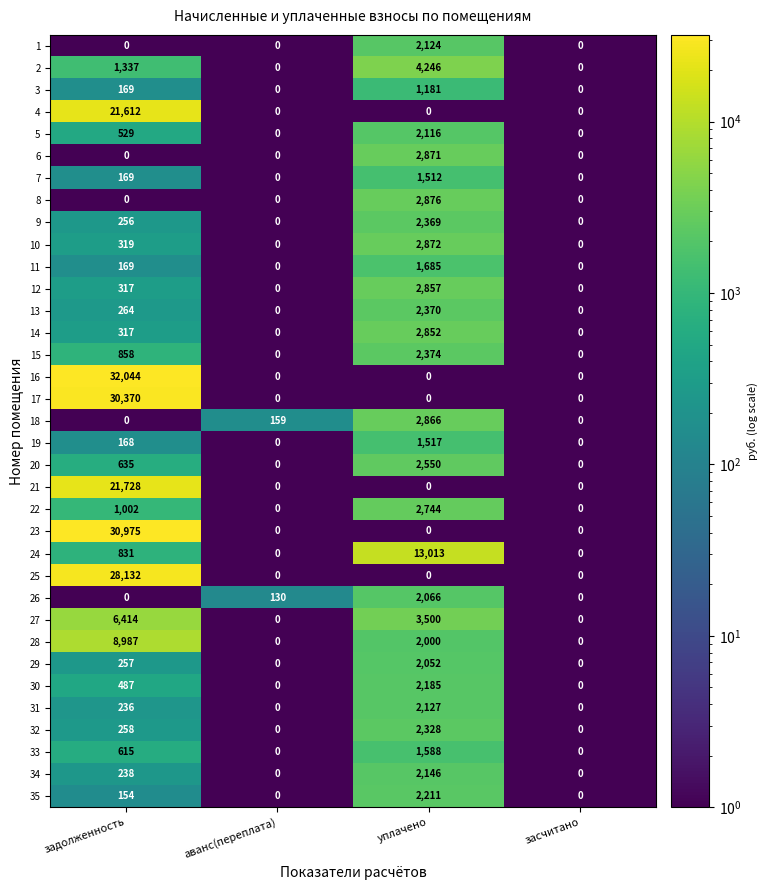

What is the sum of all 9 values?

2625